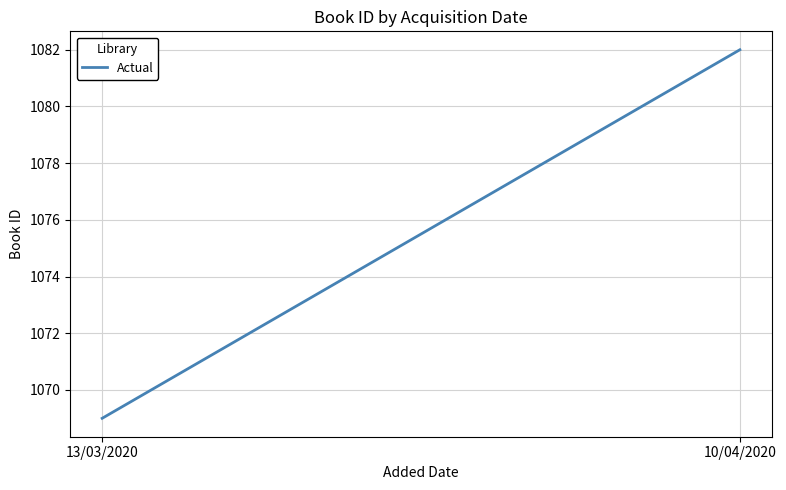

What is the ratio of the value at 13/03/2020 to the value at 10/04/2020?

1.0